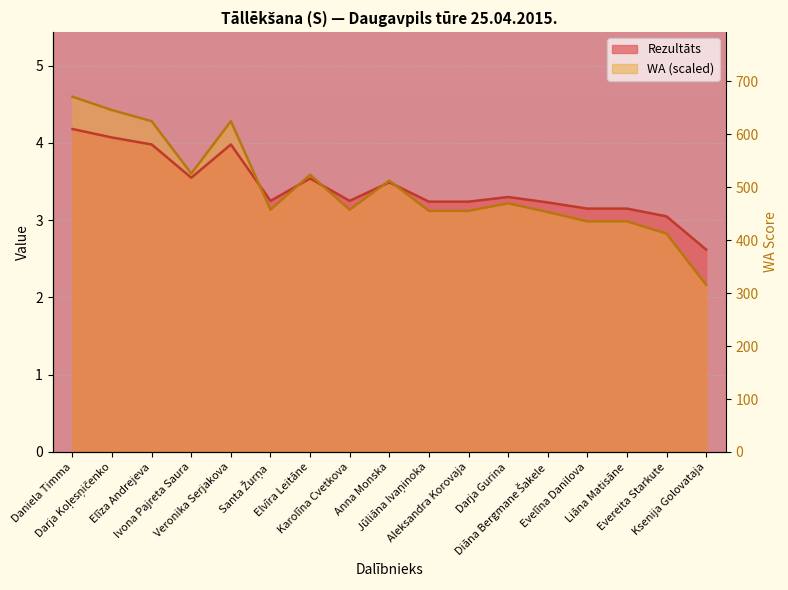

At which label does WA first exceed 3?

Daniela Timma